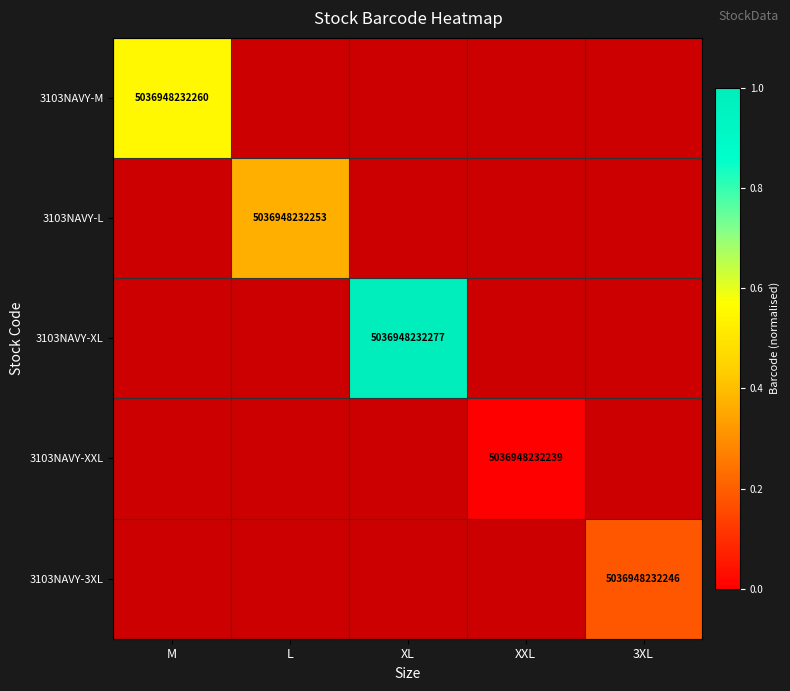

Where does the 3103NAVY-XL series first go above 0?

XL